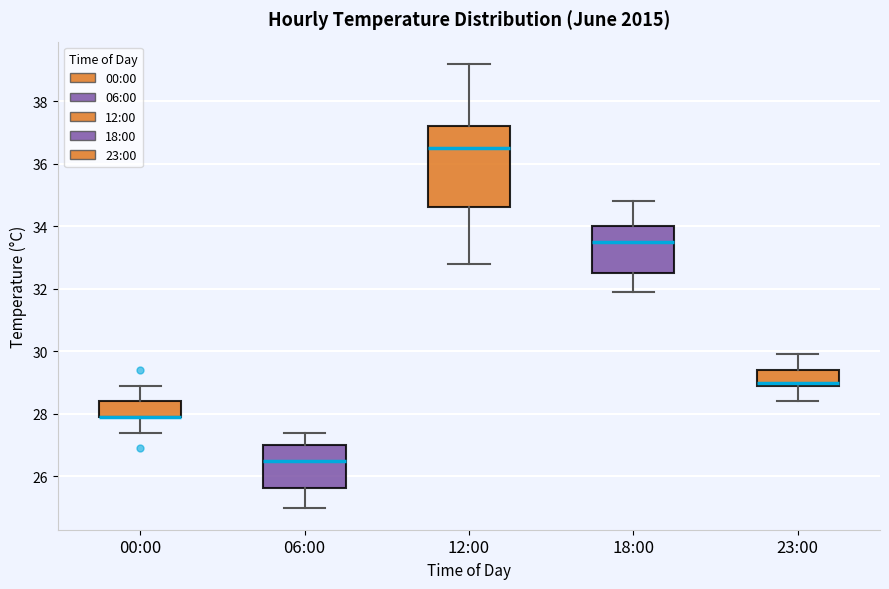

Where does the lower whisker of the box for 12:00 end on the y-axis? The values are not printed on the chart, so give them approximately, as read against the axis.

32.8